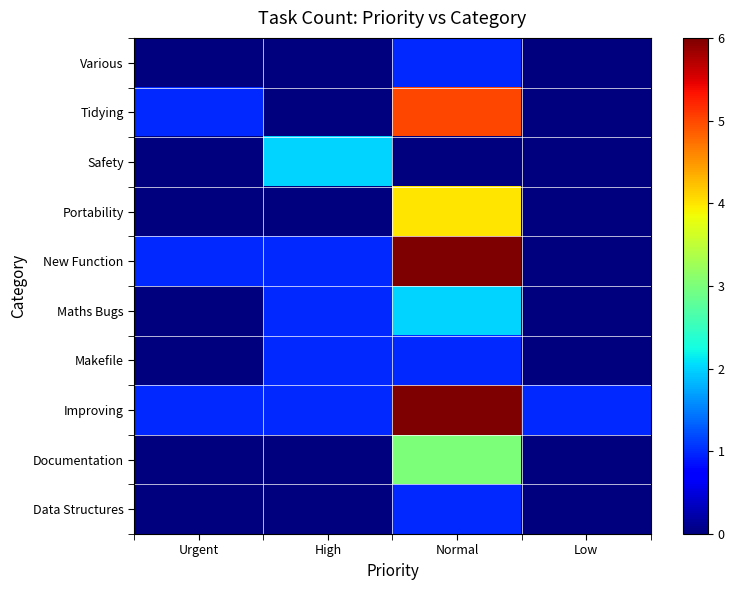

How many data points does each series have?

4